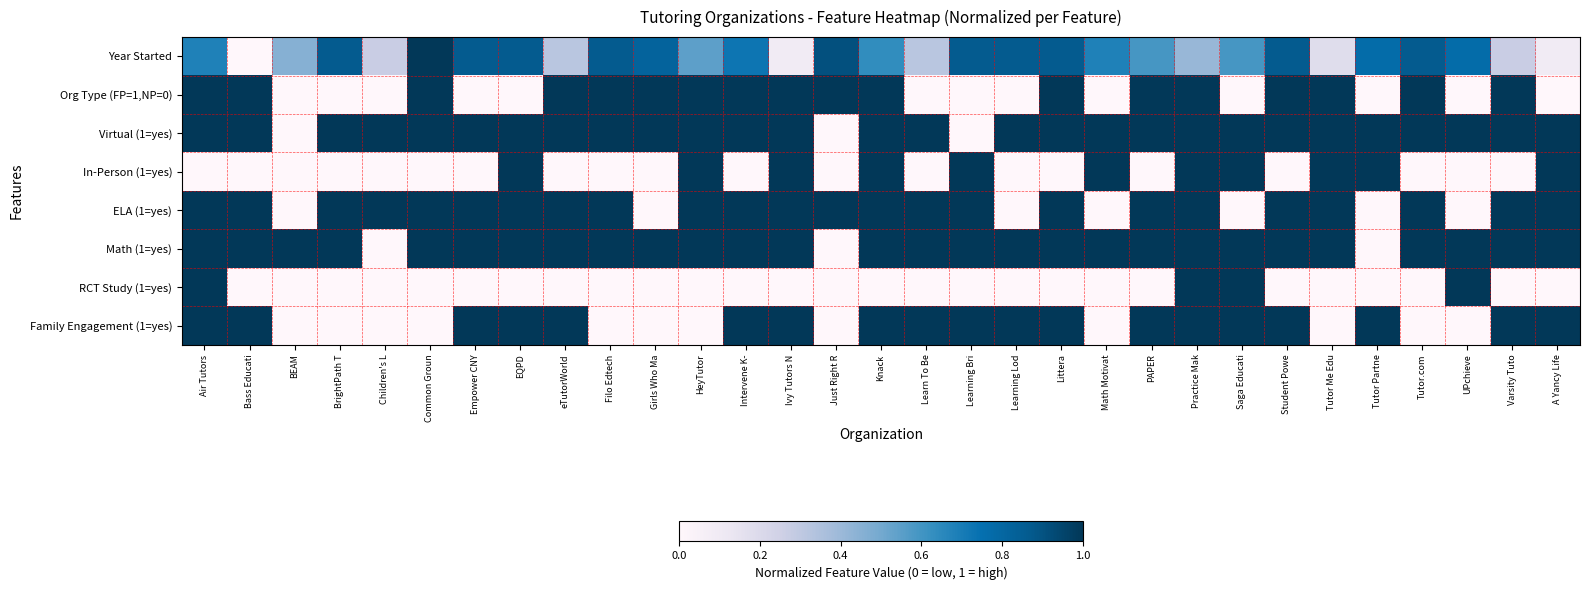

Between Common Groun and Knack, which series saw the biggest shift?

In-Person (1=yes)